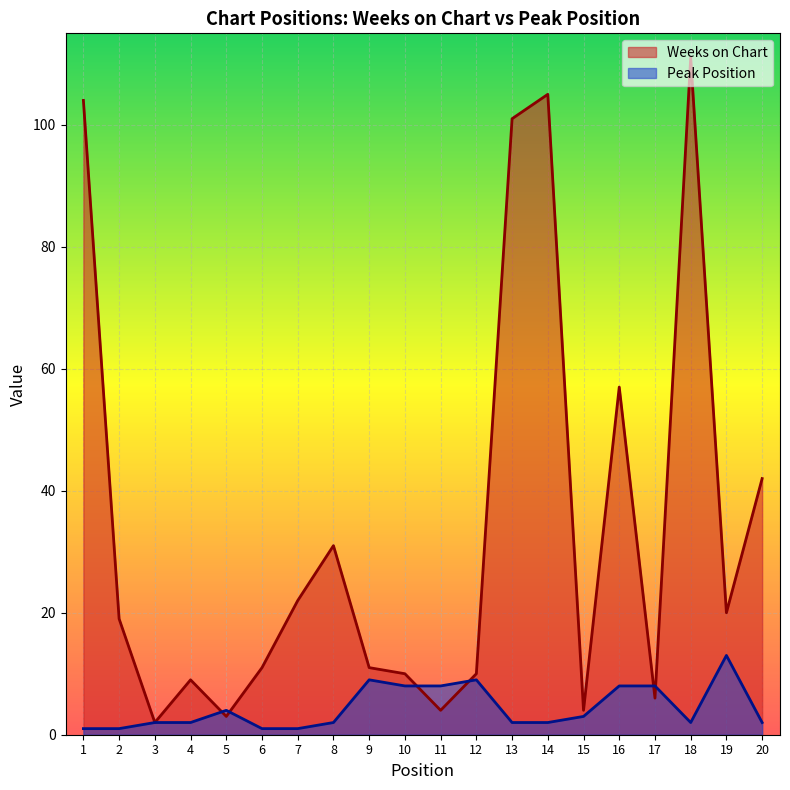

Rank the series by their average value, from lowest to highest.

Peak Position, Weeks on Chart